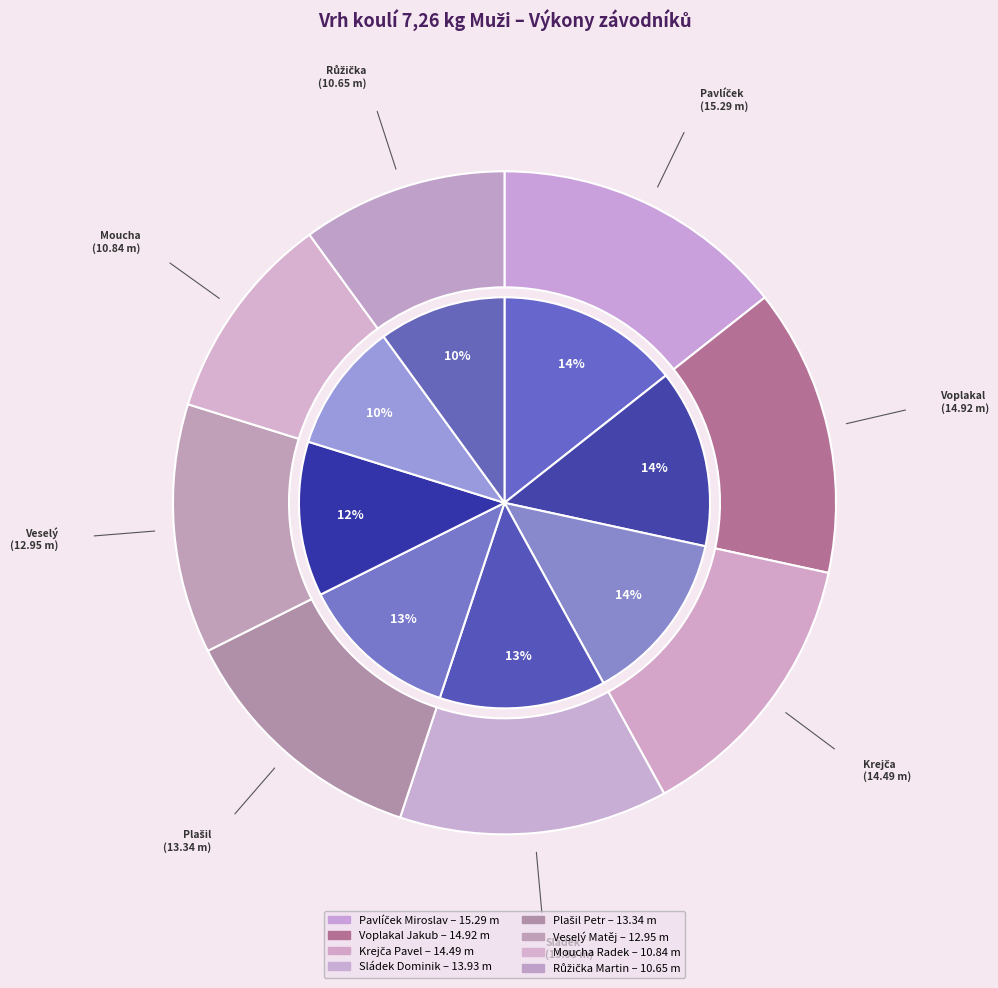

To the nearest percent, what is the difference between the Voplakal Jakub and Veselý Matěj slice percentages?

2%